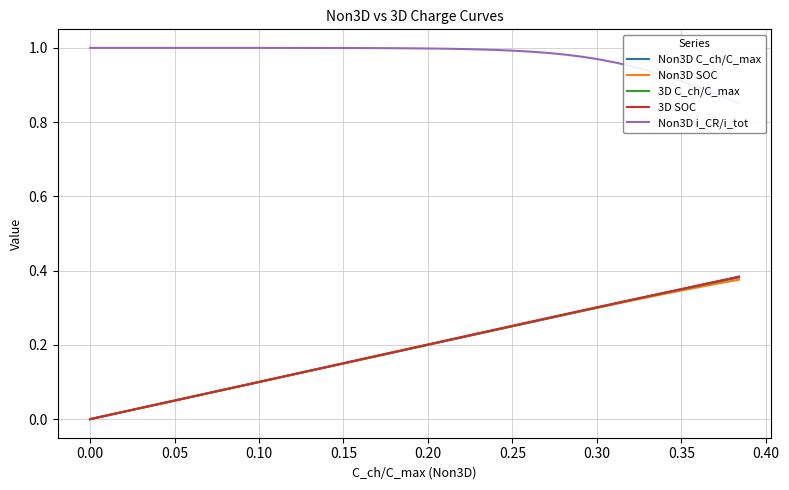

How many values in the 3D C_ch/C_max series exceed 0?

38